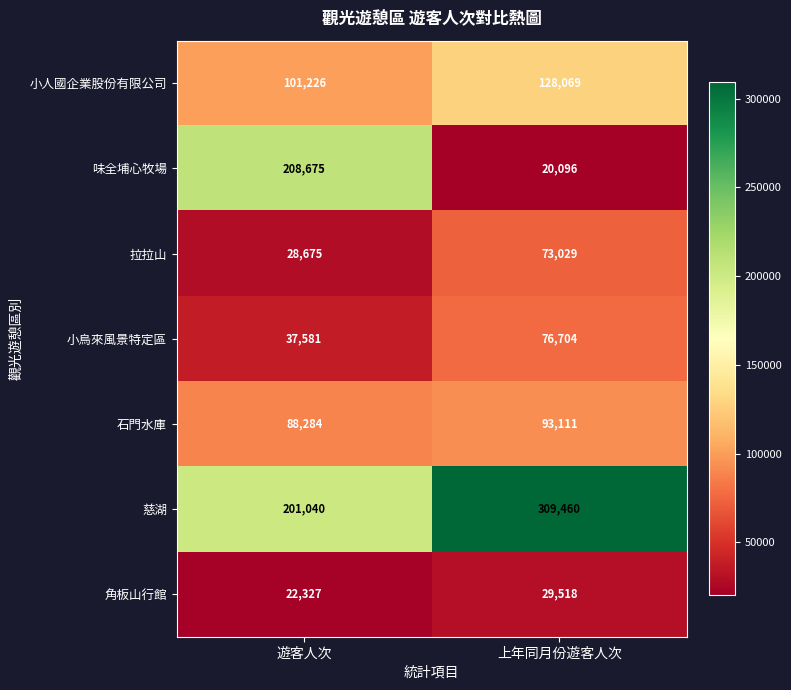

Rank the series by their maximum value, from highest to lowest.

慈湖, 味全埔心牧場, 小人國企業股份有限公司, 石門水庫, 小烏來風景特定區, 拉拉山, 角板山行館